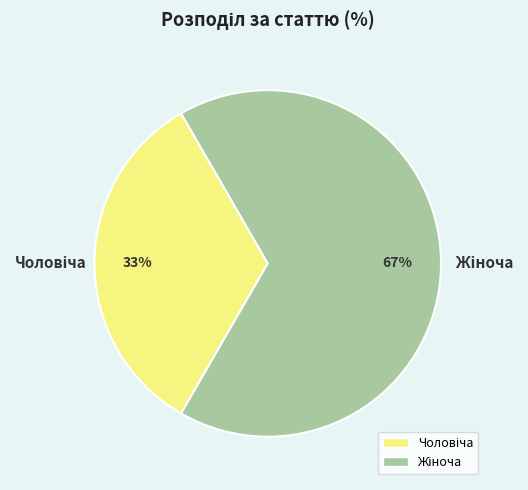

How many slices are in this pie chart?

2